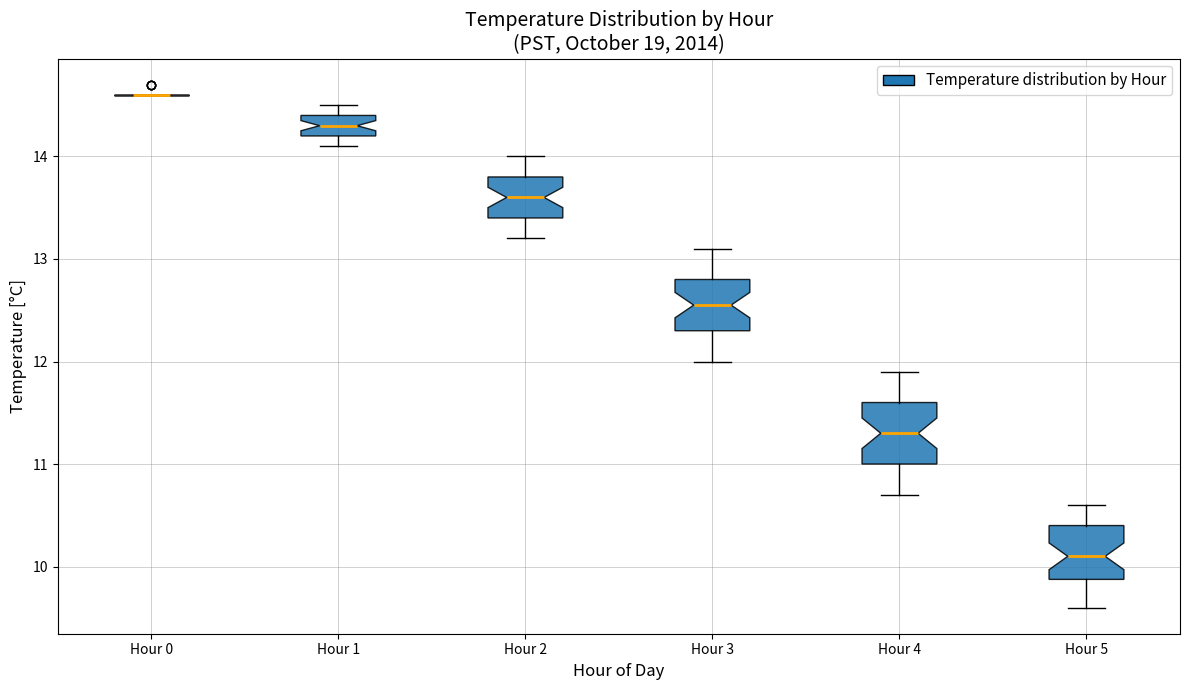

Reading left to right, read every box against the y-axis: the position of its median line, the range the box covers, and the ends of its whiskers. The values are not printed on the chart, so give them approximately, as read against the axis.

Hour 0: box collapsed to a line at 14.6, whiskers 14.6 to 14.6
Hour 1: median 14.3, box 14.2 to 14.4, whiskers 14.1 to 14.5
Hour 2: median 13.6, box 13.4 to 13.8, whiskers 13.2 to 14.0
Hour 3: median 12.6, box 12.3 to 12.8, whiskers 12.0 to 13.1
Hour 4: median 11.3, box 11.0 to 11.6, whiskers 10.7 to 11.9
Hour 5: median 10.1, box 9.9 to 10.4, whiskers 9.6 to 10.6